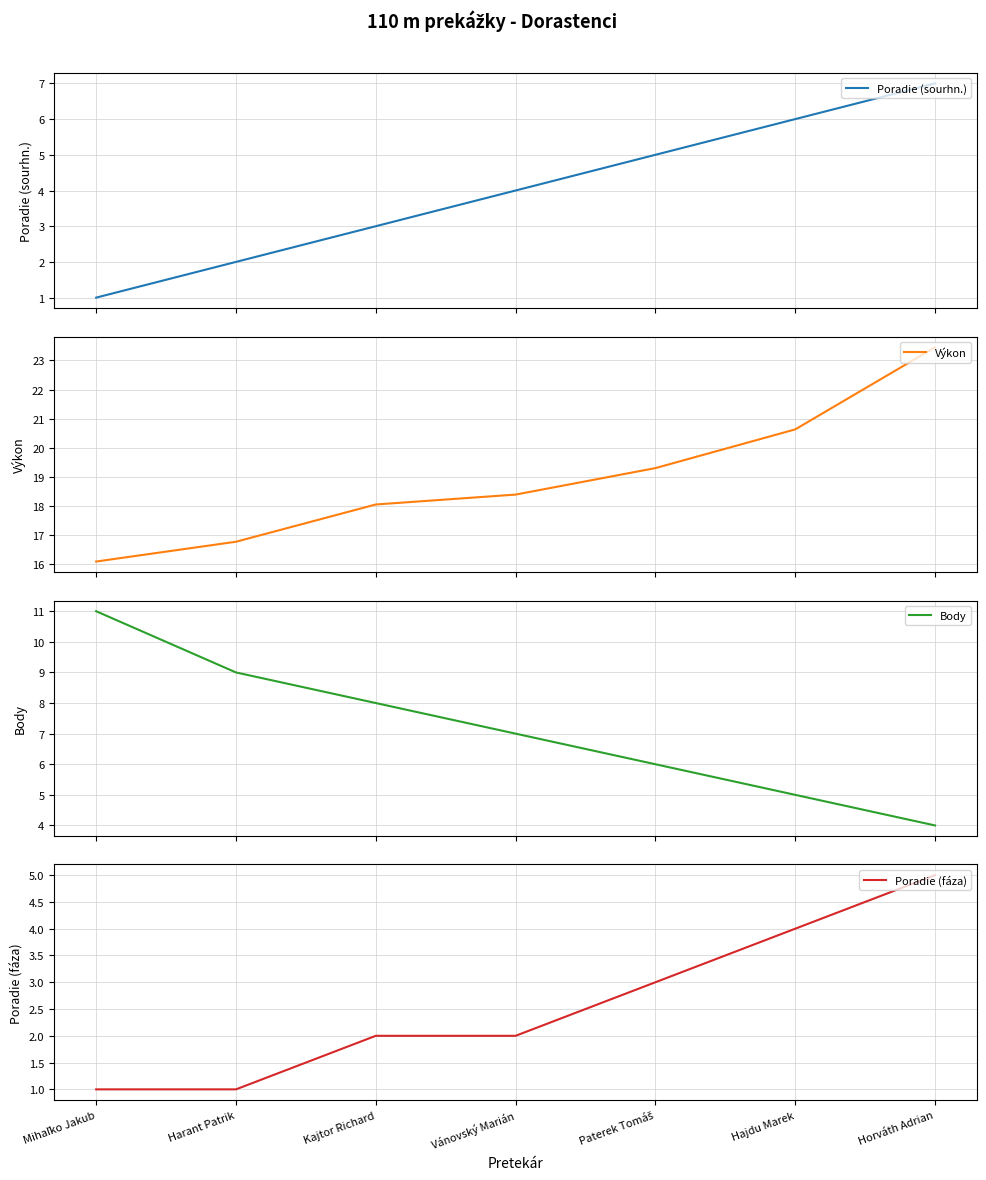

After their last crossing, which series has the higher values: Body or Poradie (fáza)?

Poradie (fáza)